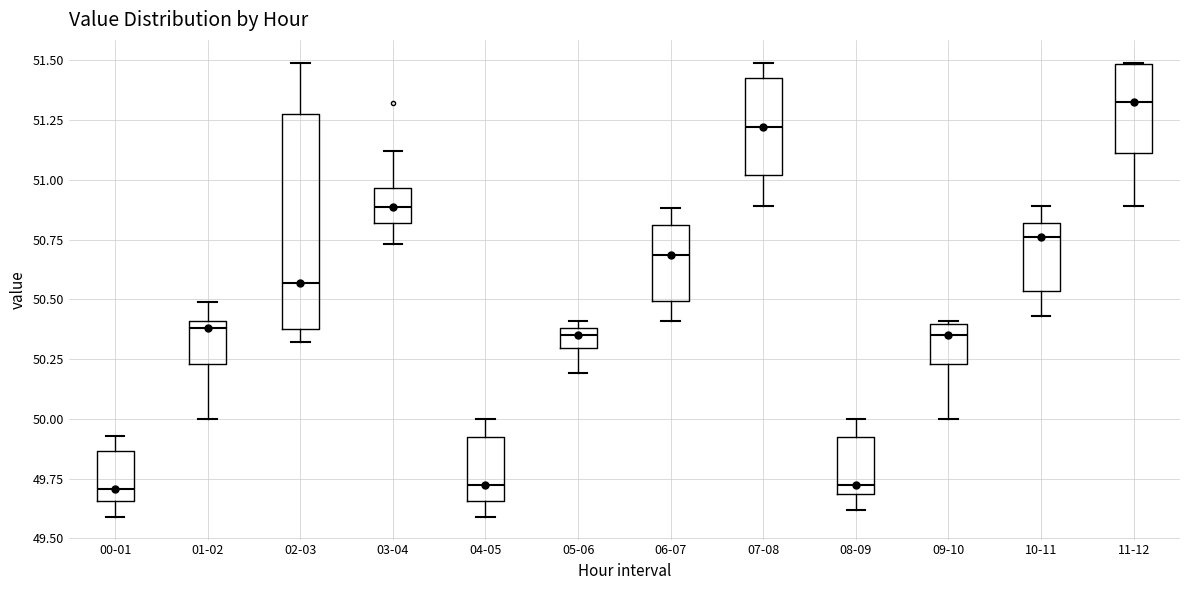

Where does the lower whisker of the box for 01-02 end on the y-axis? The values are not printed on the chart, so give them approximately, as read against the axis.

50.00